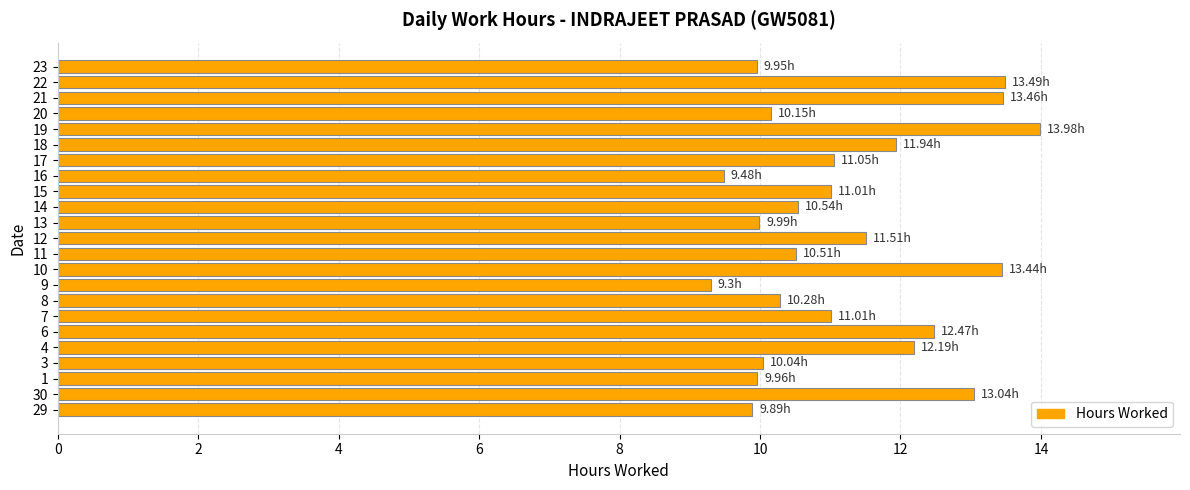

What is the average value?

11.2